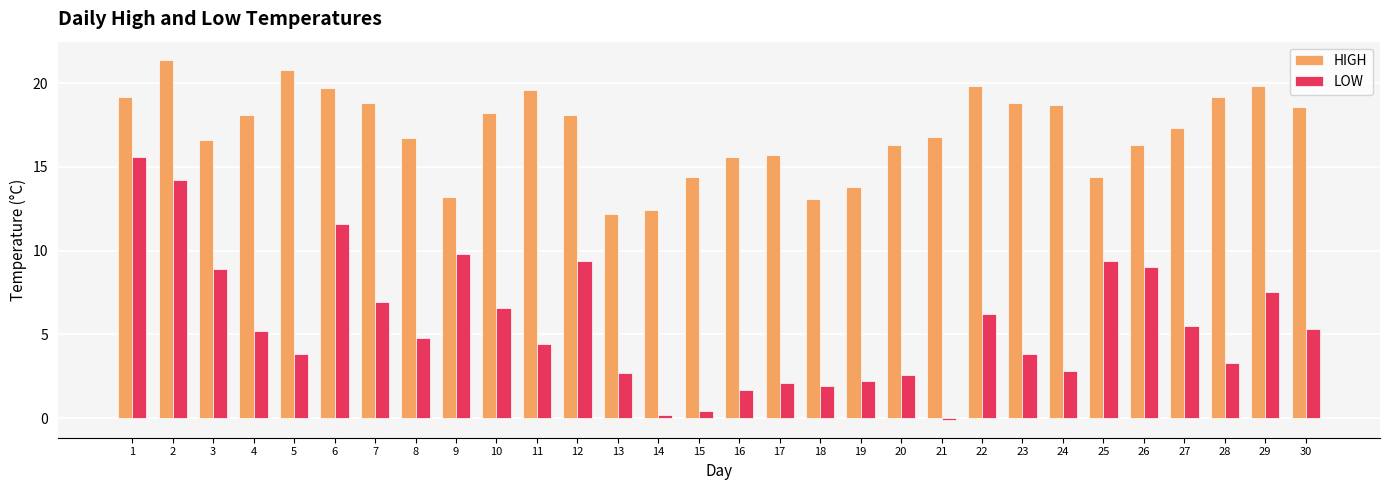

The HIGH series shows 19.8 at 29. True or false?

True